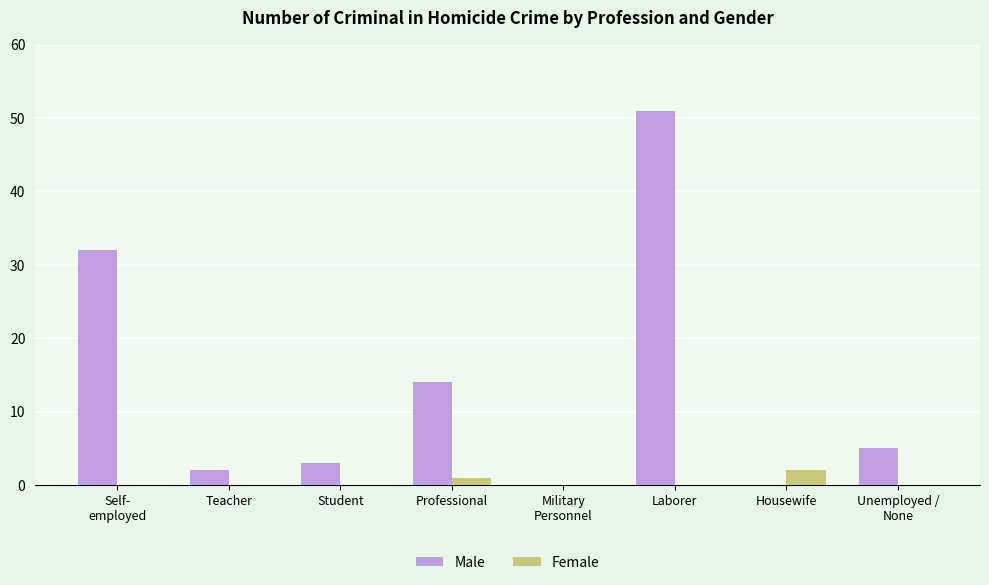

Which category has the highest value across all series?

Laborer